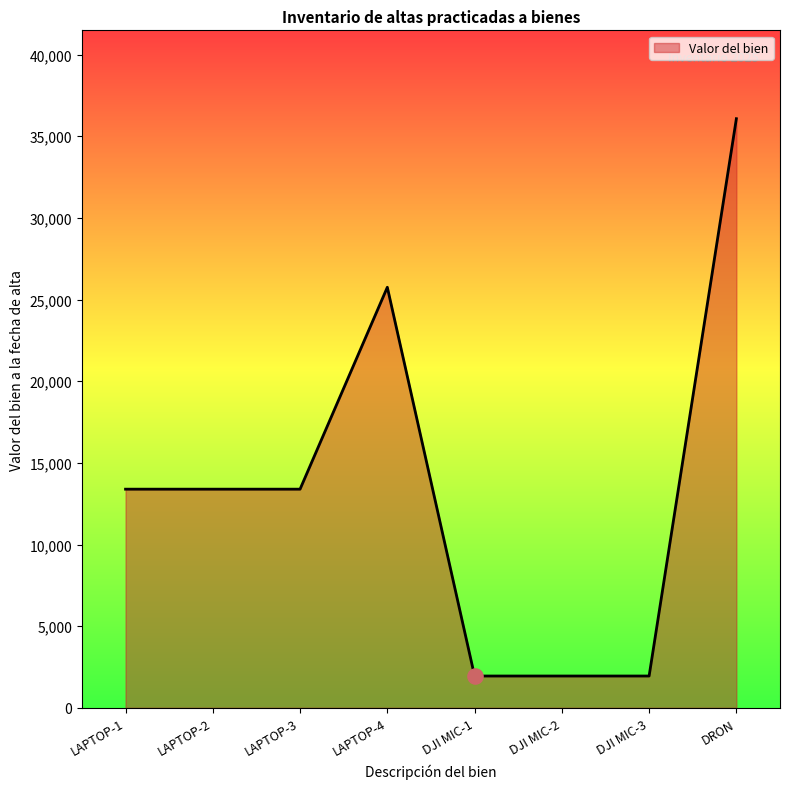

What is the change in value from LAPTOP-1 to DRON?

+22686.3